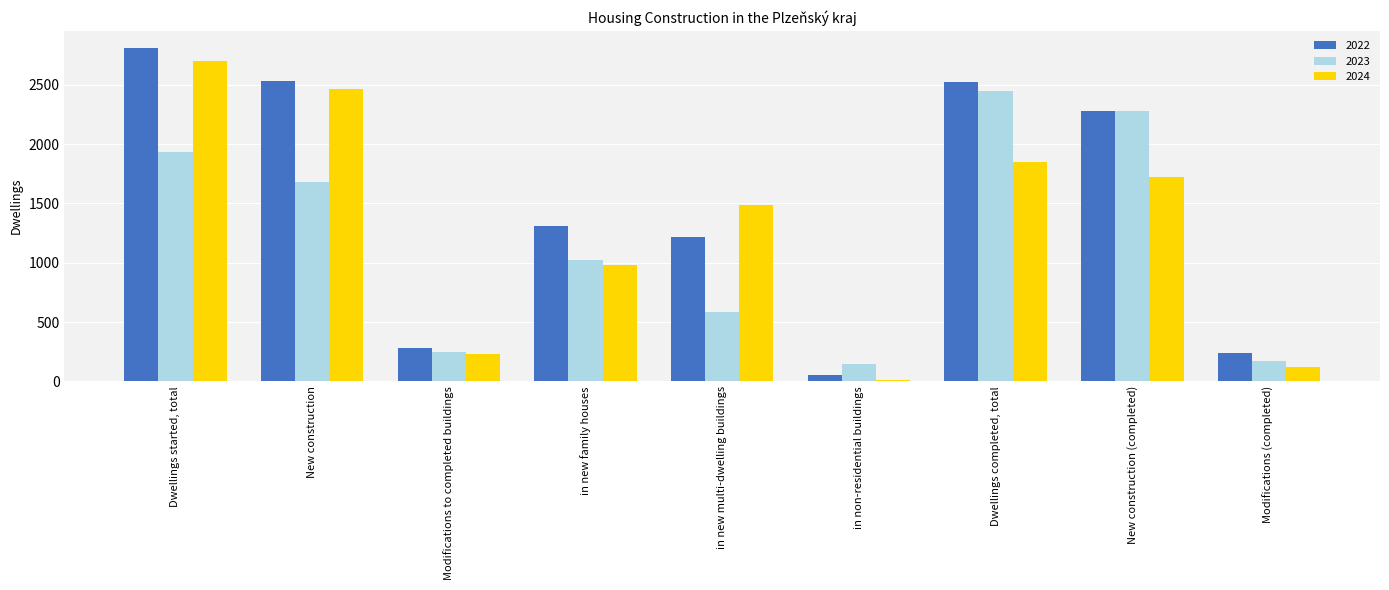

At which label does 2022 reach its minimum?

in non-residential buildings